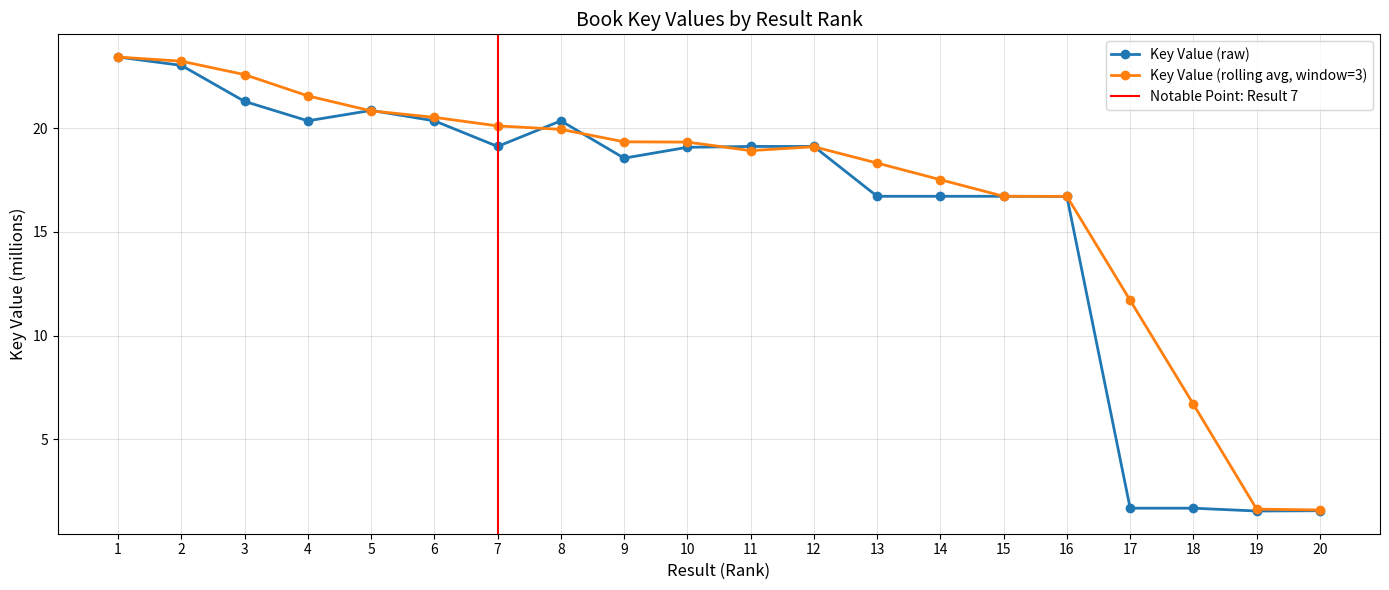

List the labels in order of value, smallest first.

19, 20, 17, 18, 16, 15, 13, 14, 9, 10, 12, 11, 7, 8, 6, 4, 5, 3, 2, 1